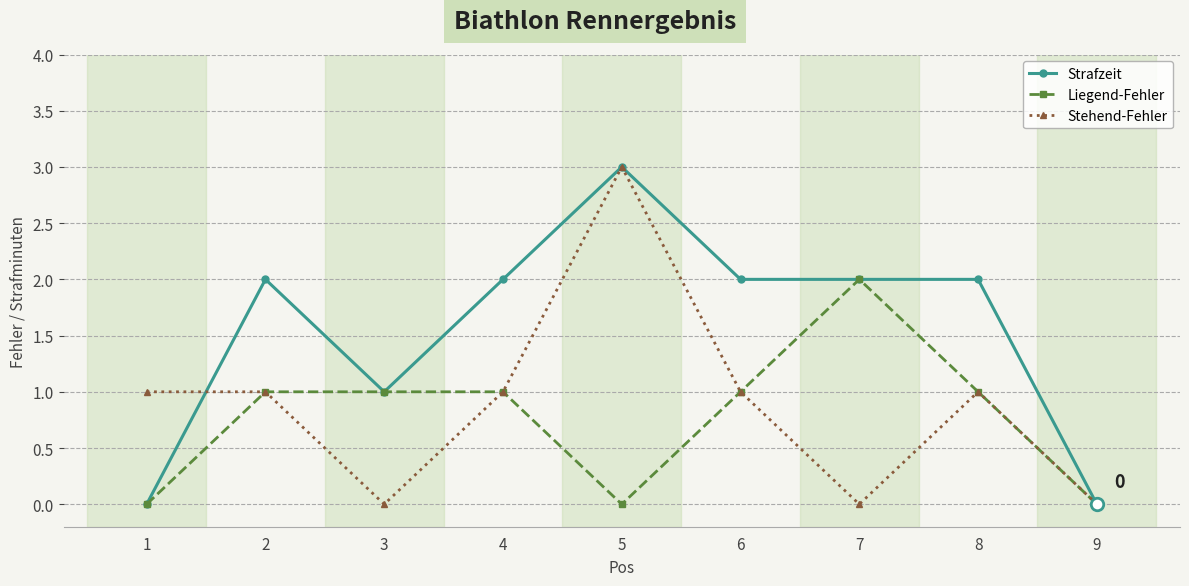

The value of Liegend-Fehler at 7 is 2. True or false?

True